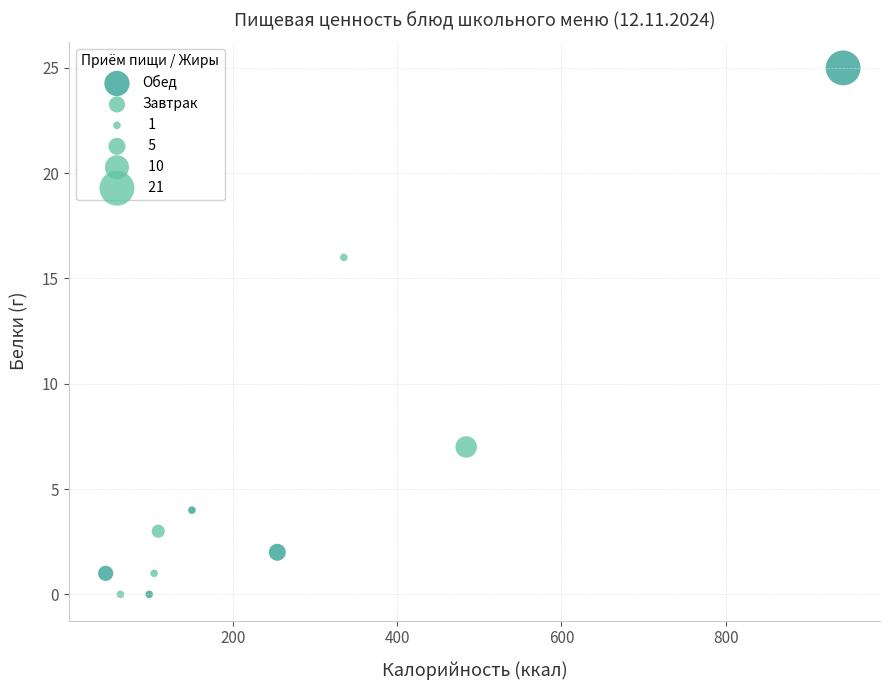

Which series reaches the maximum Y coordinate?

Обед